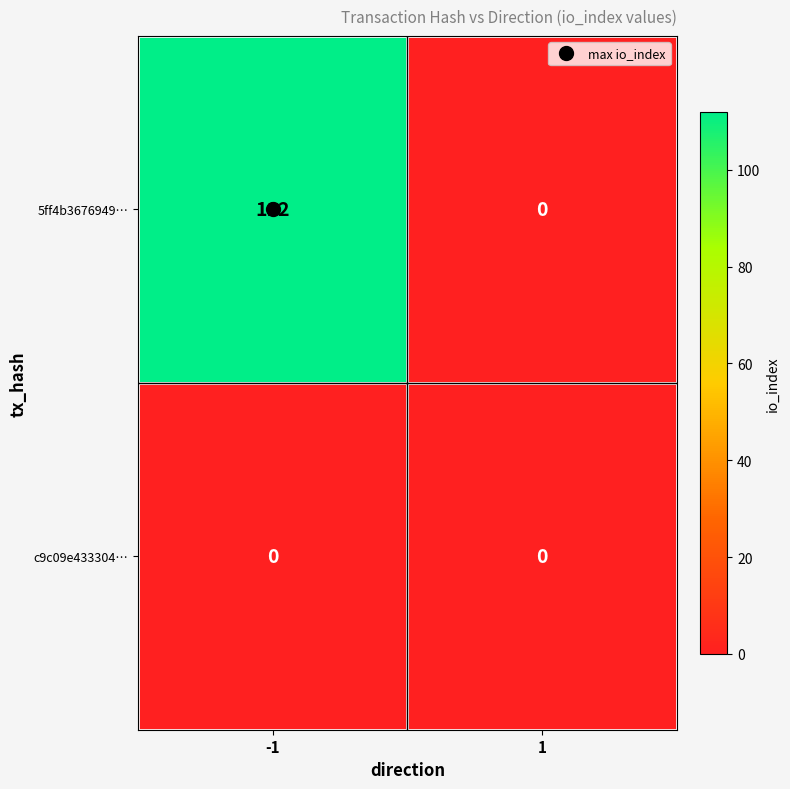

Which series has the largest total across all categories?

5ff4b3676949…